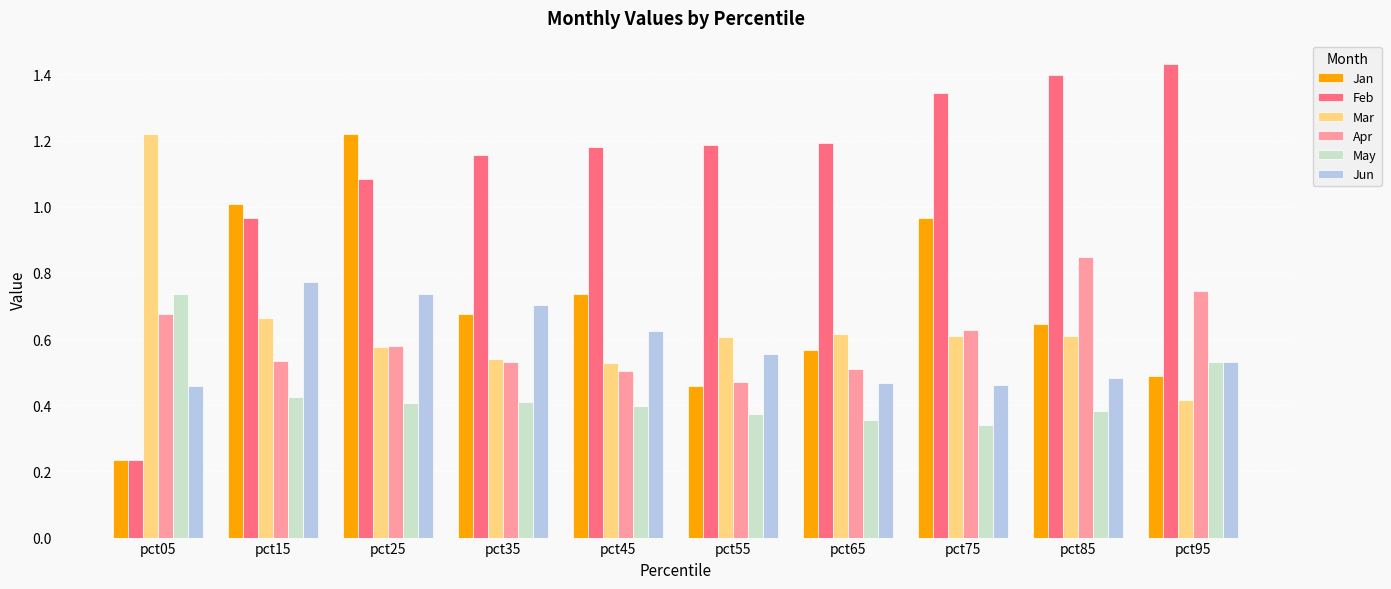

What is the sum of all Jan values?

7.0